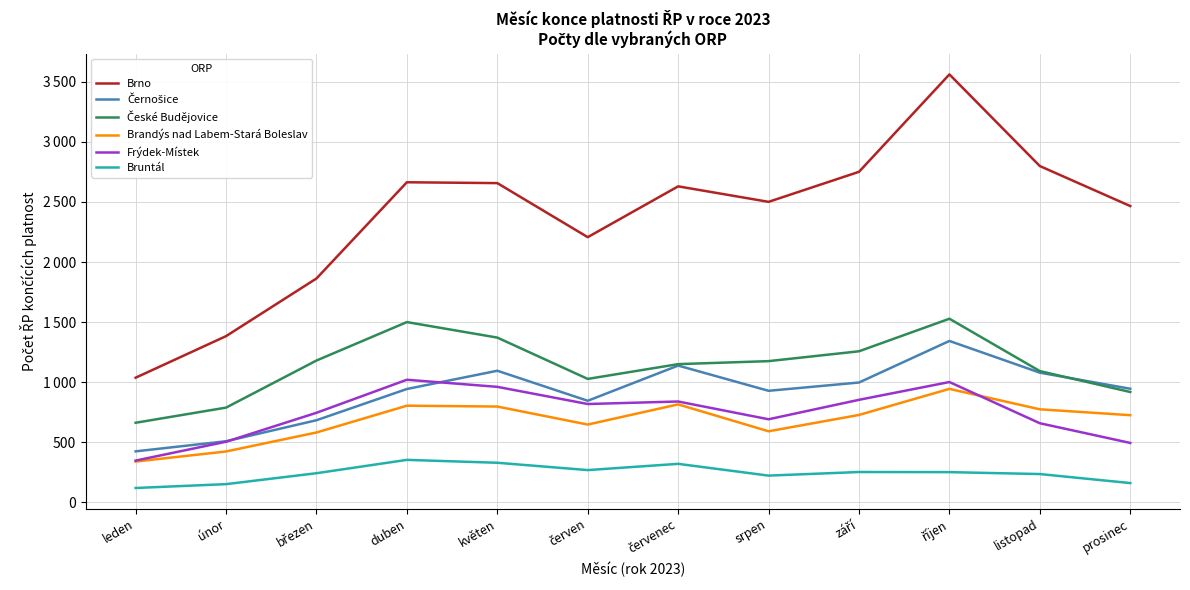

What is the maximum value for Černošice?

1343